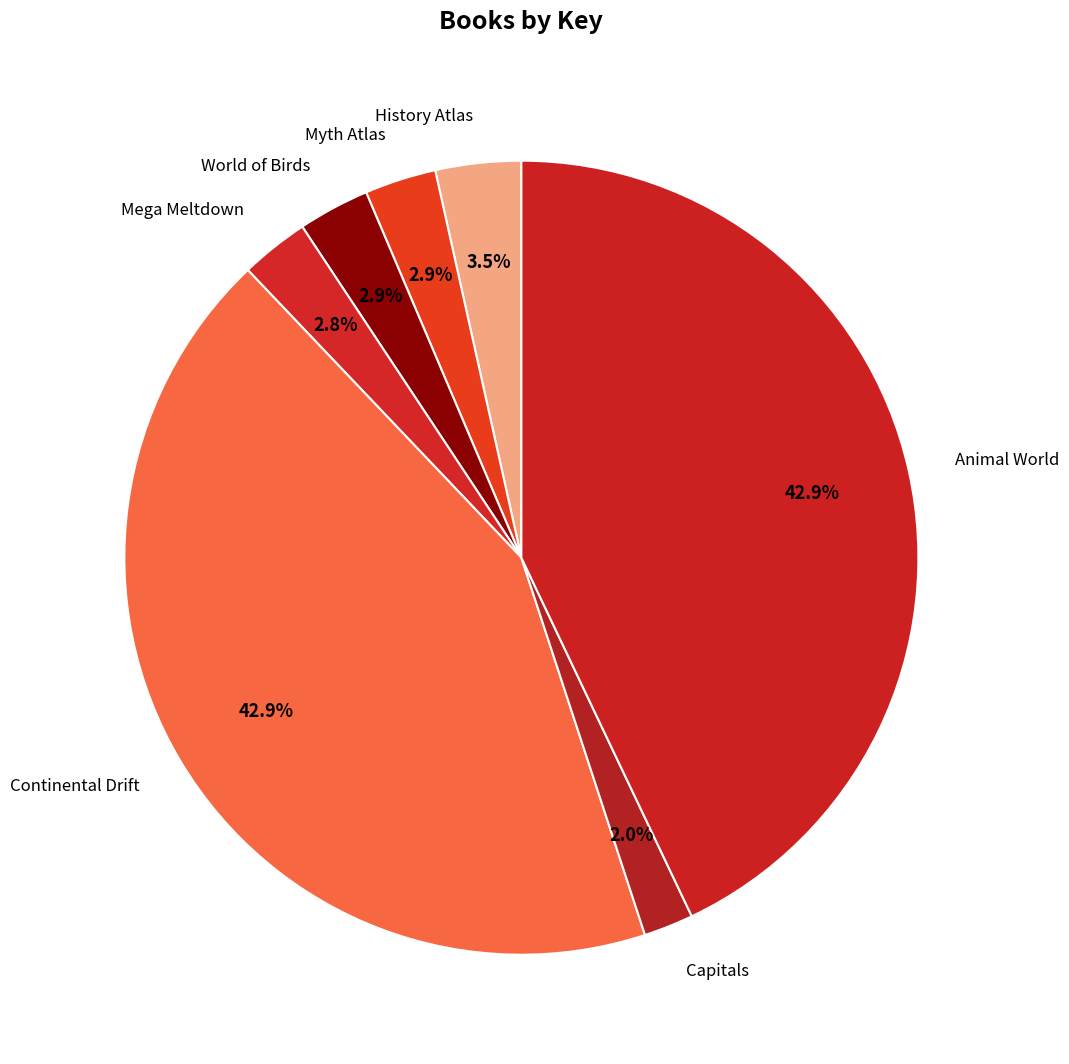

To the nearest percent, what portion does Capitals represent?

2%